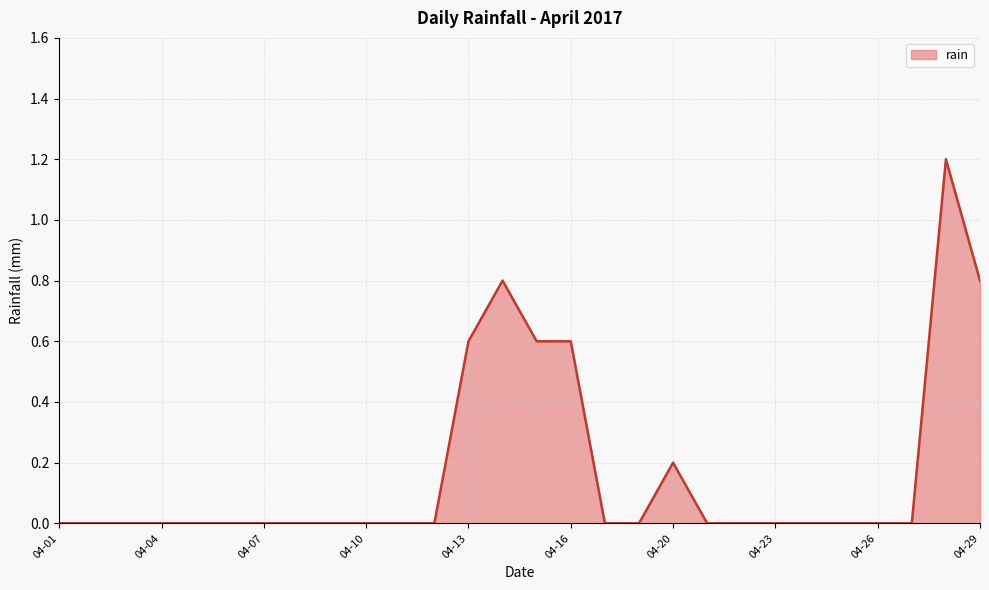

How many values are between 0 and 1?

27